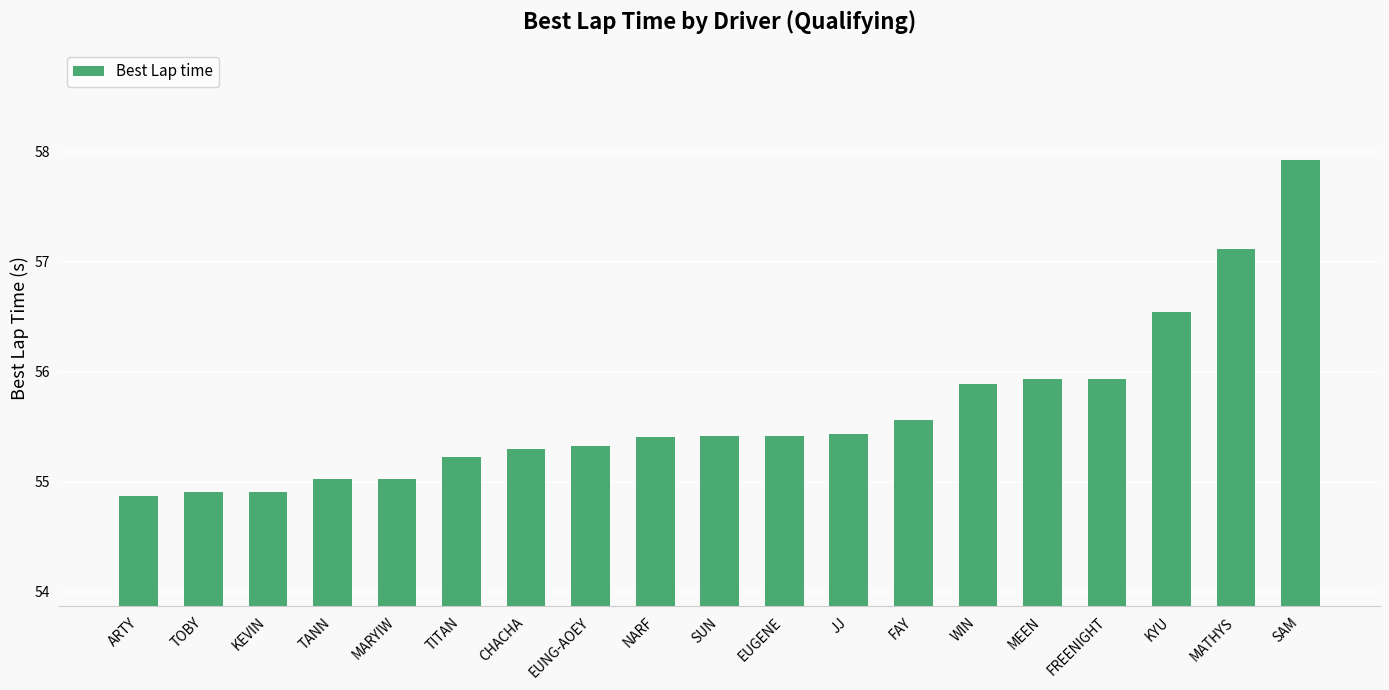

What is the label of the 8th bar from the left?

EUNG-AOEY